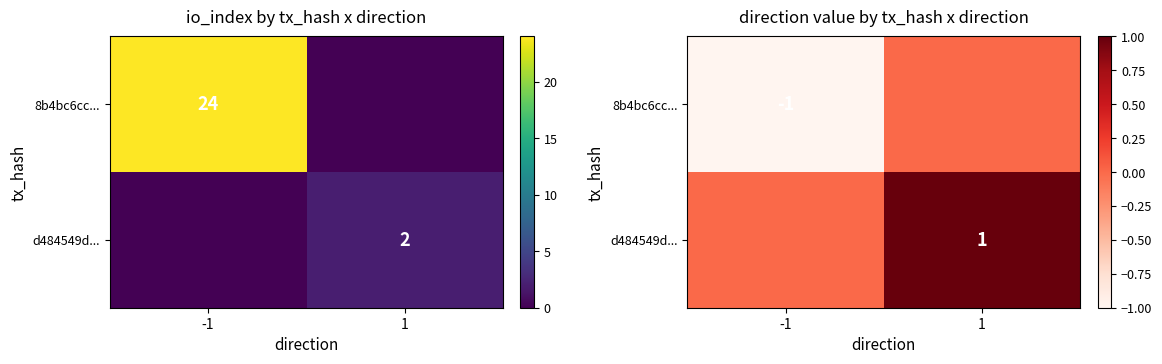

What is the total value across all series at -1?

-1